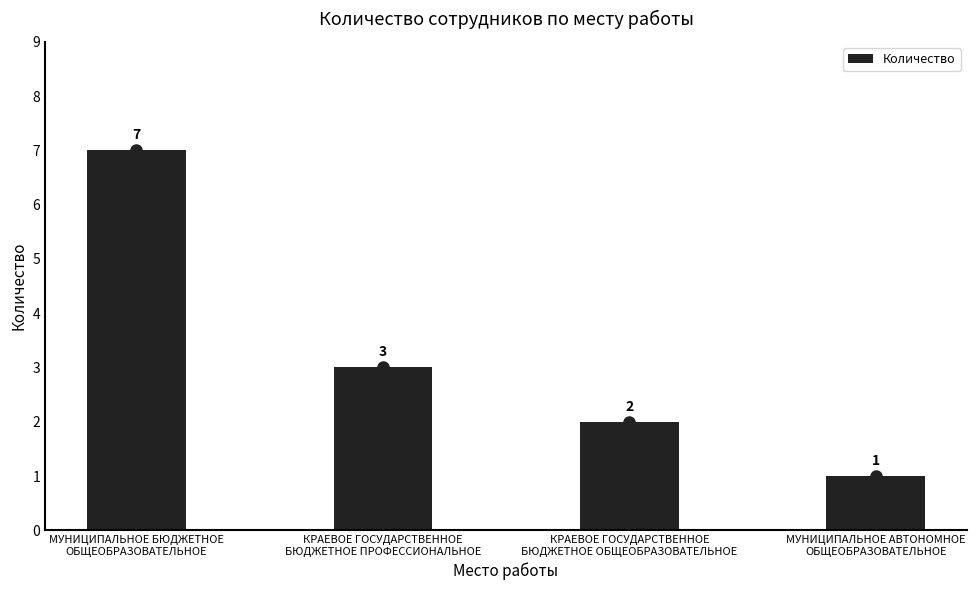

True or false: the data shows 4 at КРАЕВОЕ ГОСУДАРСТВЕННОЕ
БЮДЖЕТНОЕ ПРОФЕССИОНАЛЬНОЕ.

False